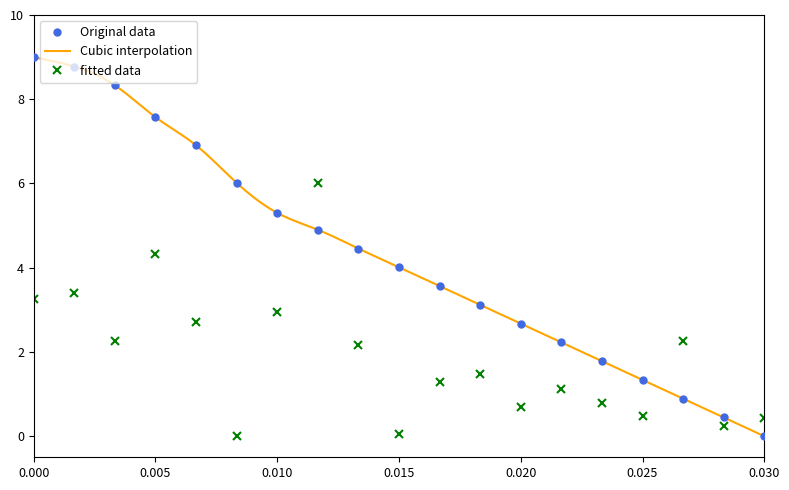

What is the spread (max minus min) of values at 01:14?

6.0